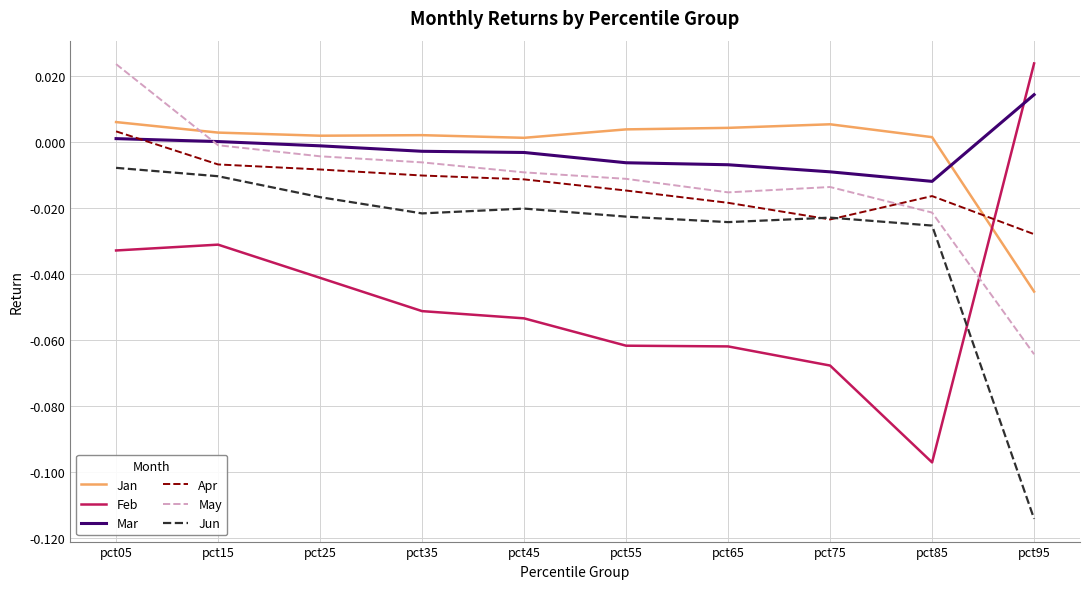

Is the value of May at pct35 greater than the value of Mar at pct25?

No